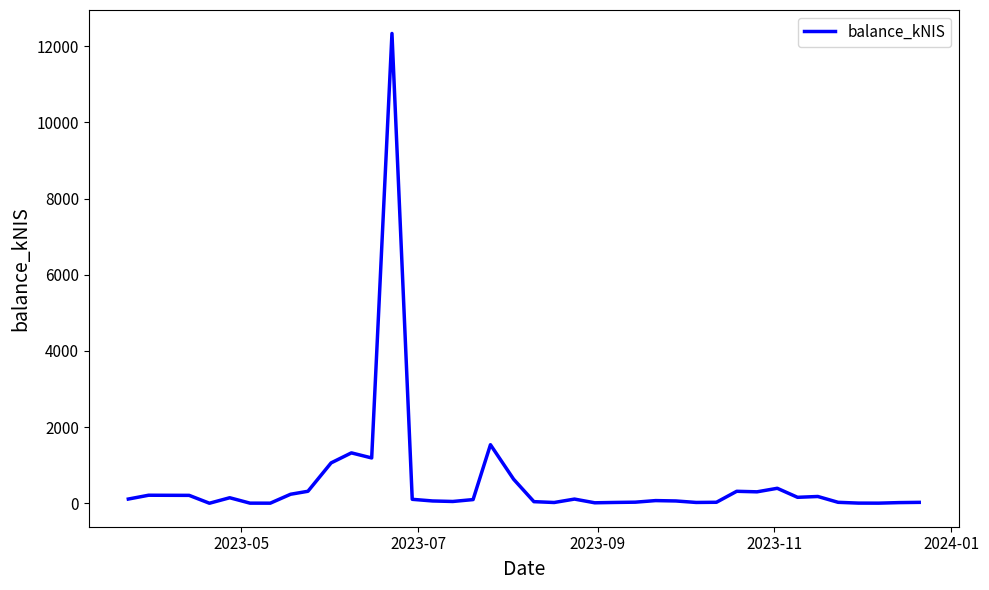

What is the difference between the maximum and minimum values?

12336.4